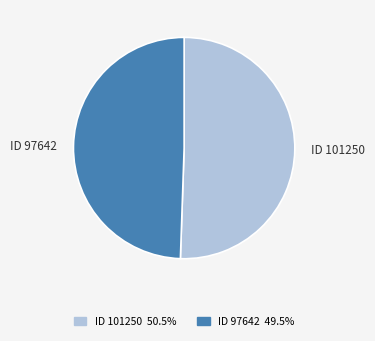

What is the largest slice in the pie chart?

ID 101250